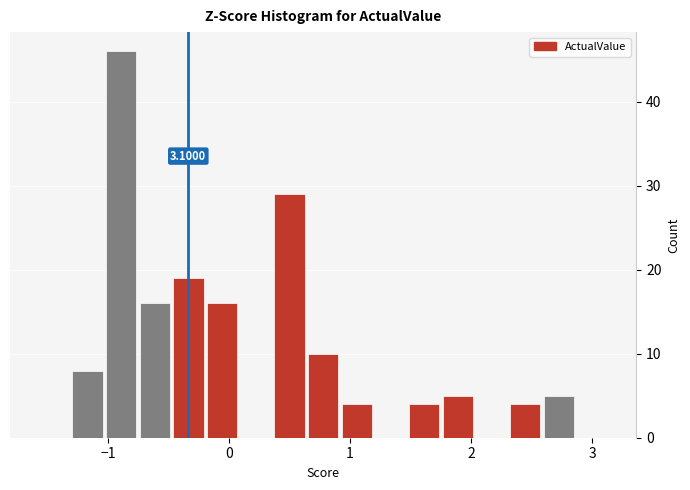

Read against the x-axis, roughly where is the centre of the tallest bar?

-0.9